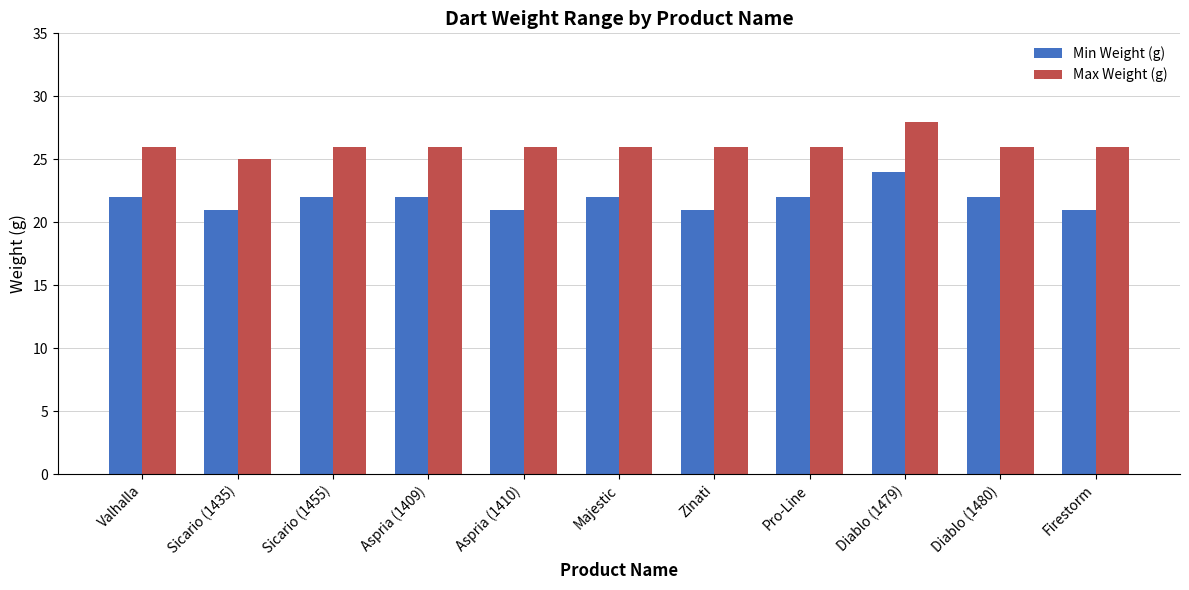

Read the Max Weight (g) value at Zinati.

26